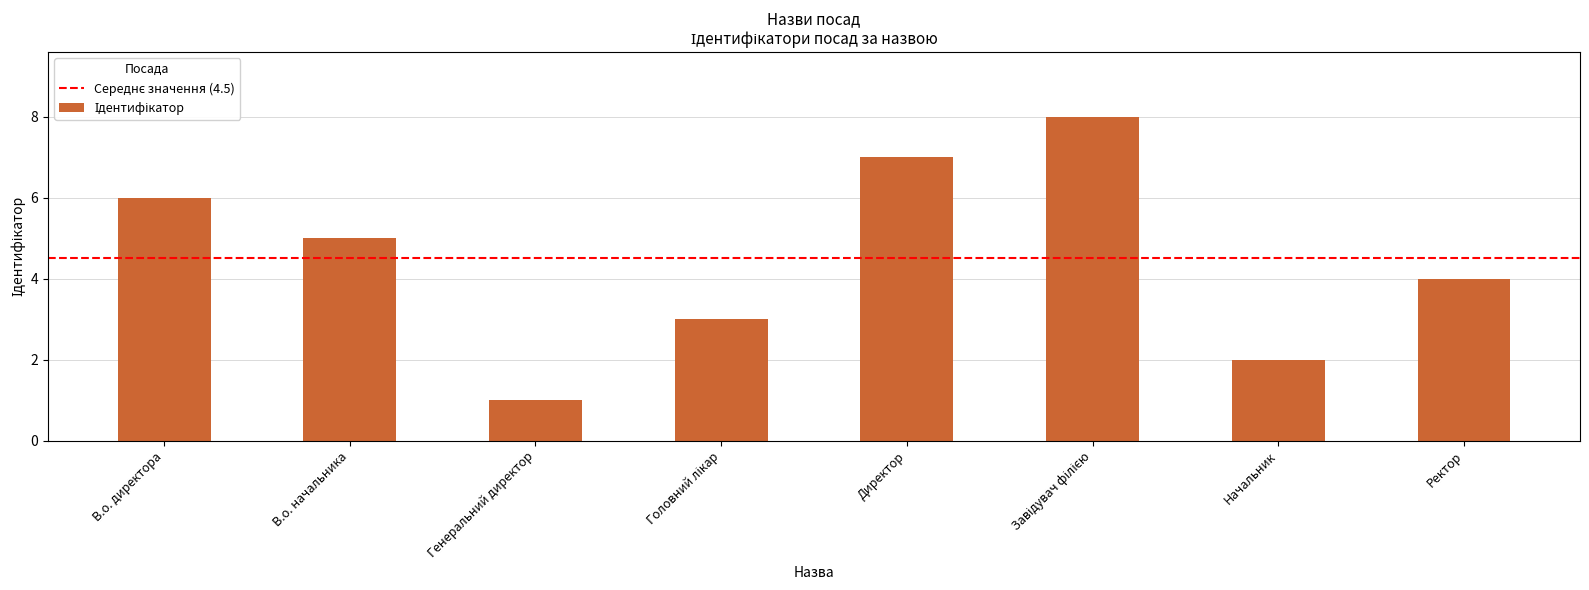

What is the difference between the maximum and second lowest values?

6